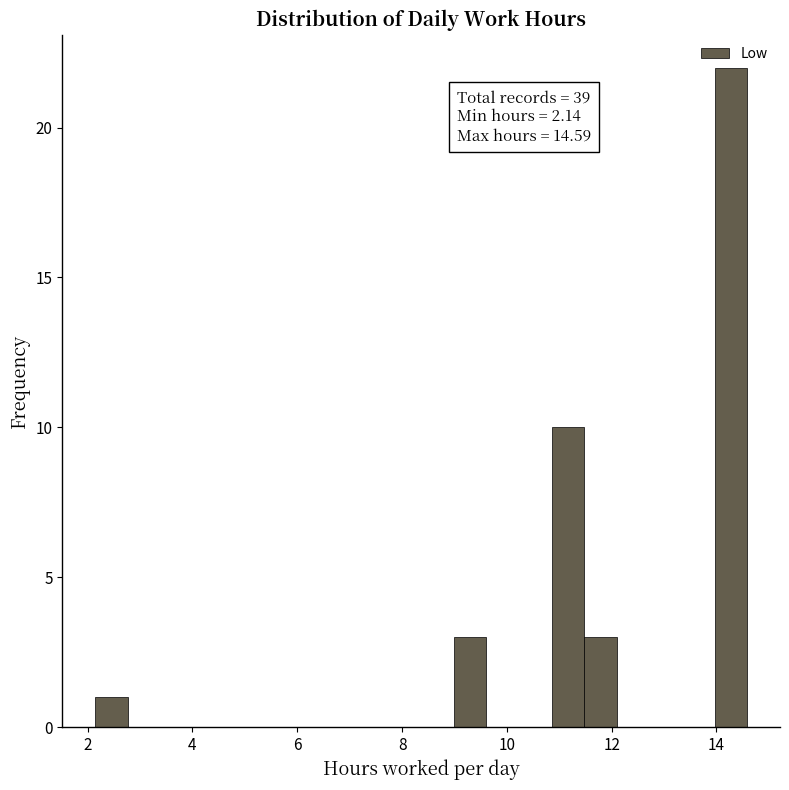

Around what value on the x-axis is the tallest bar? Give the approximate position of its centre, as read against the axis.

14.2